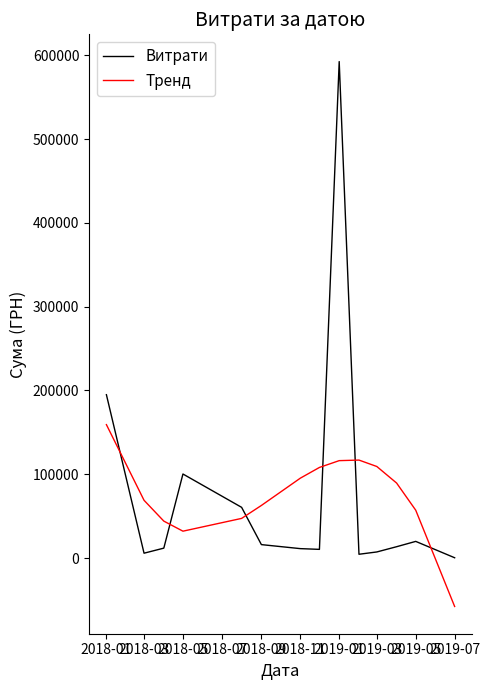

How many times do Витрати and Тренд cross each other?

6